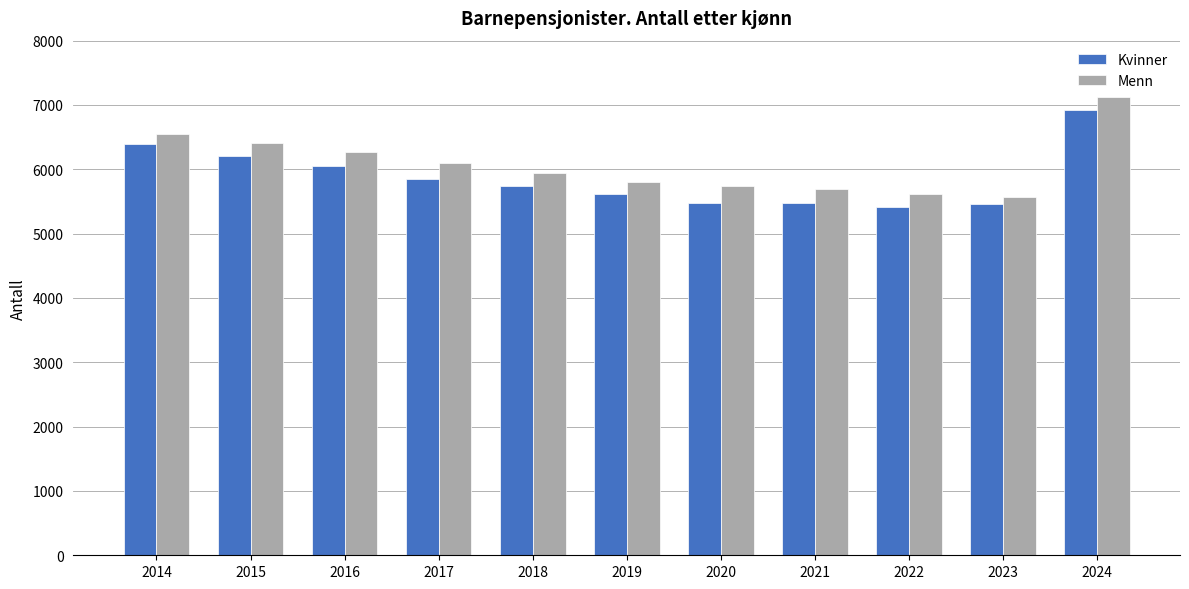

The value of Kvinner at 2016 is 6058. True or false?

True